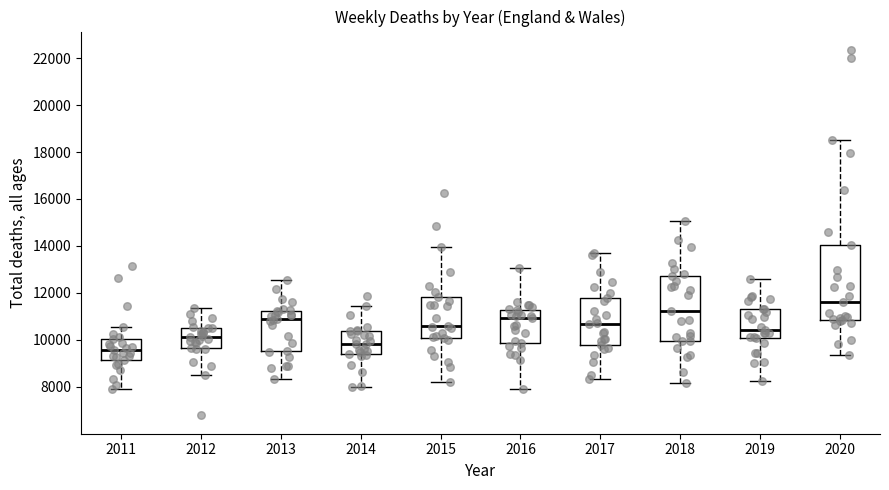

Which box is the tallest, from its lower edge to its upper edge?

2020